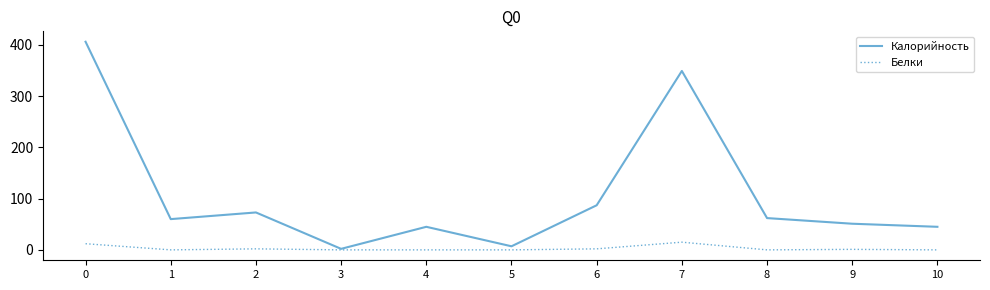

The Калорийность series shows 51 at 9. True or false?

True